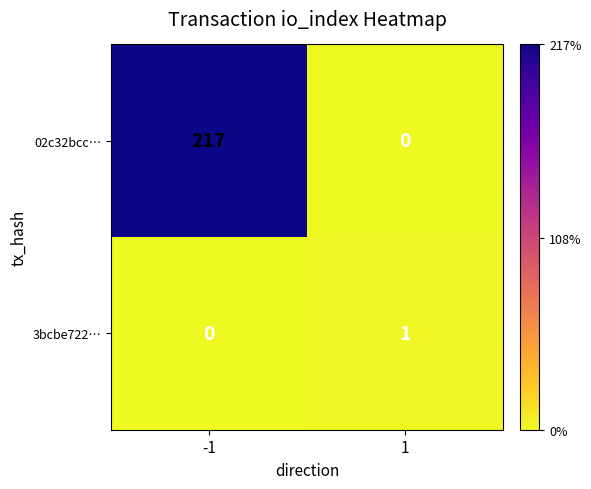

Rank the series by their average value, from lowest to highest.

3bcbe722…, 02c32bcc…